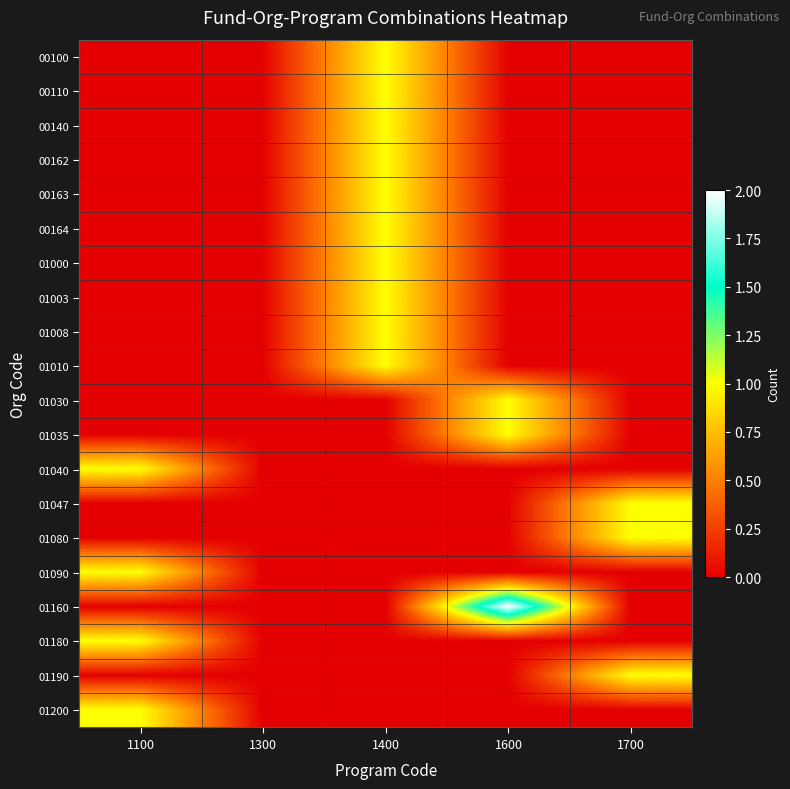

Which category has the lowest value across all series?

1100